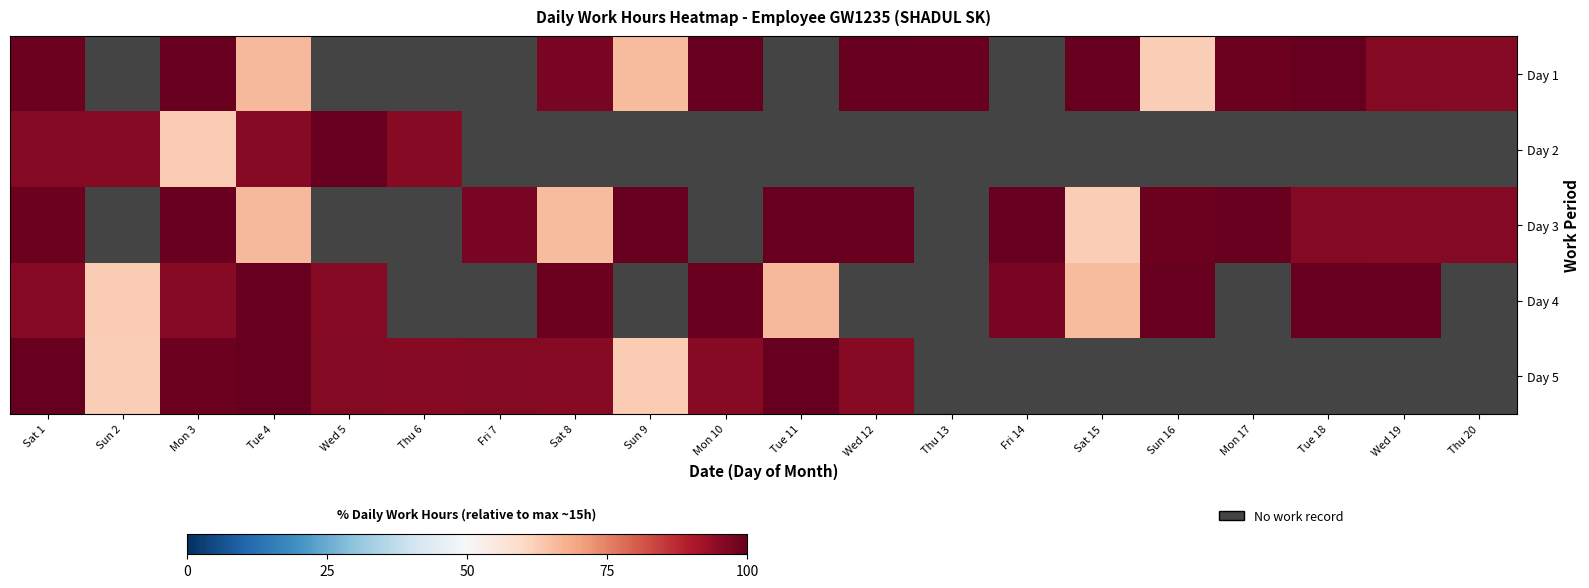

Which category has the highest value across all series?

Tue 18